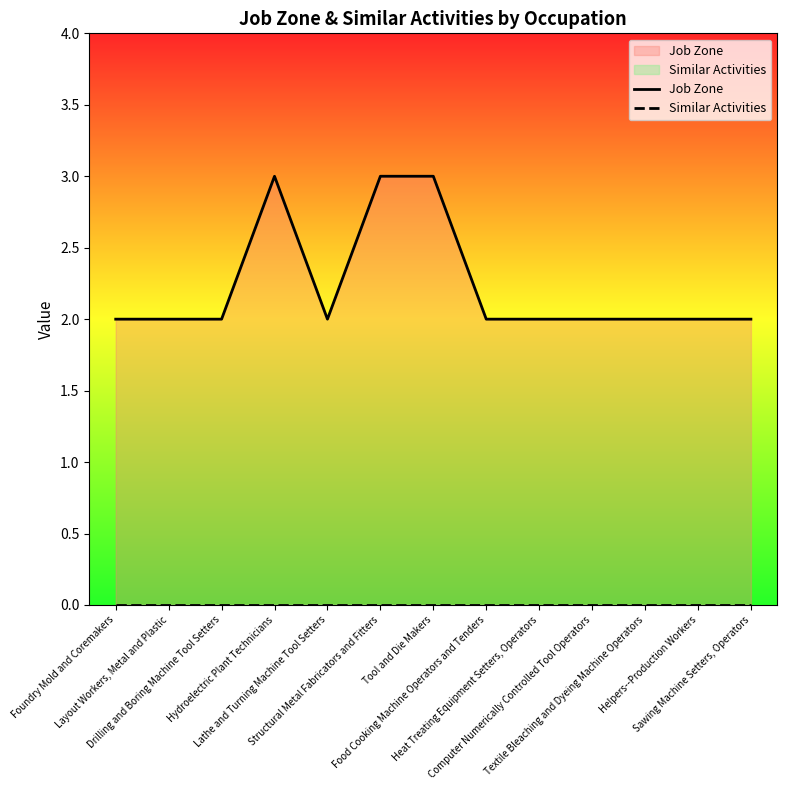

Which series changed the most between Helpers--Production Workers and Sawing Machine Setters, Operators?

Job Zone